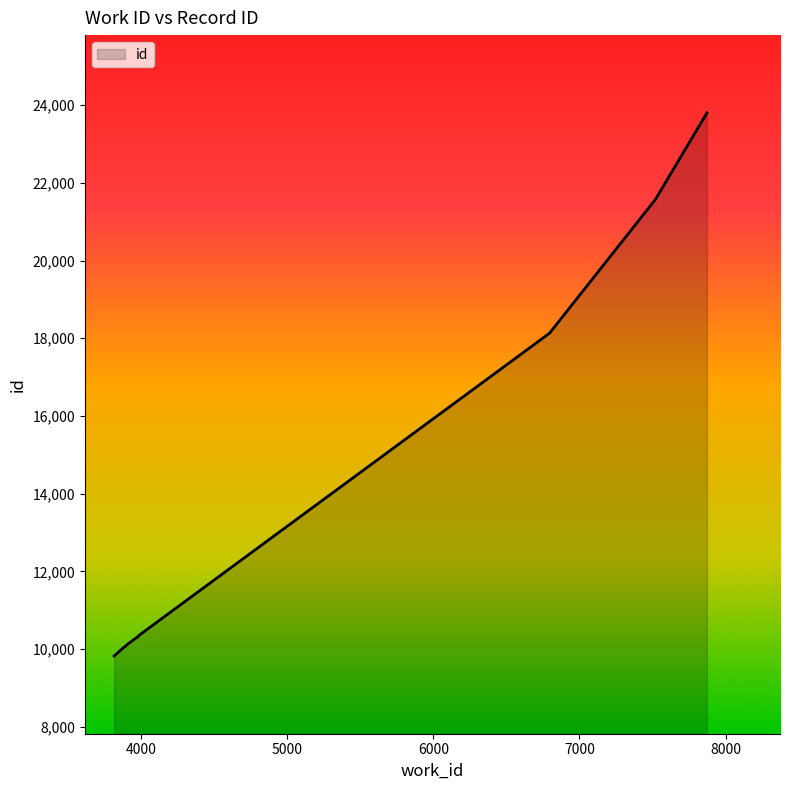

What is the difference between the maximum and minimum values?

13974